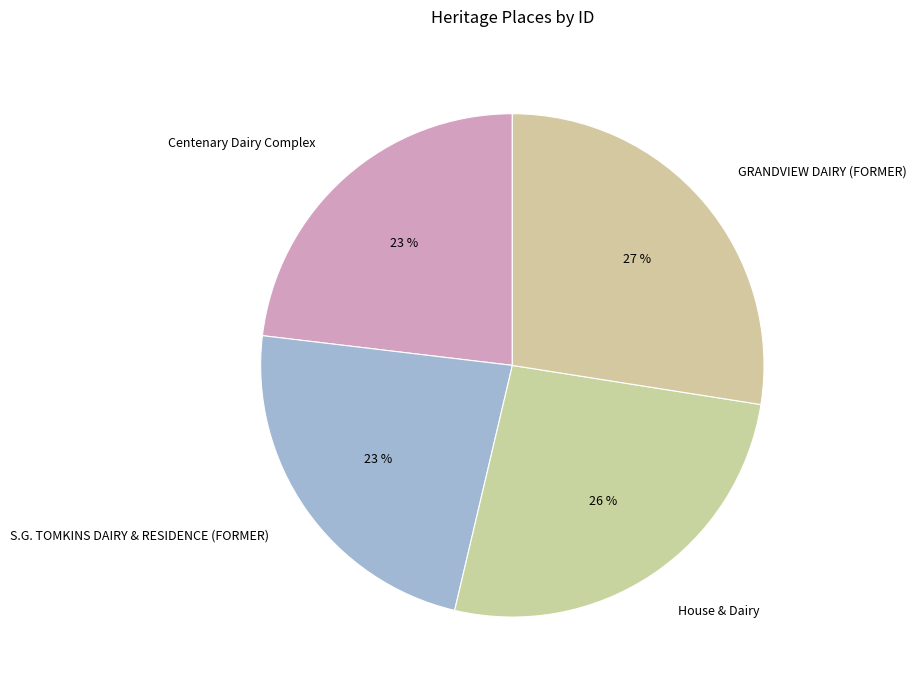

To the nearest percent, what is the average slice percentage?

25%